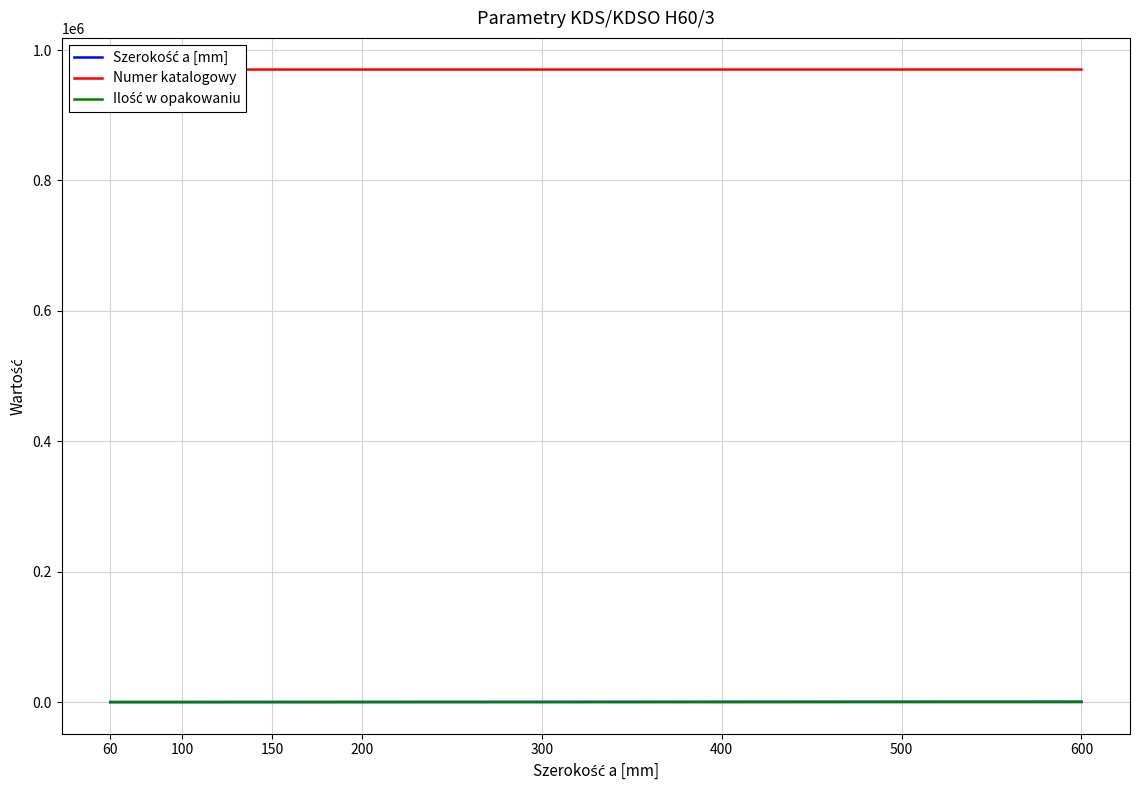

What are all the series names shown in the legend?

Szerokość a [mm], Numer katalogowy, Ilość w opakowaniu